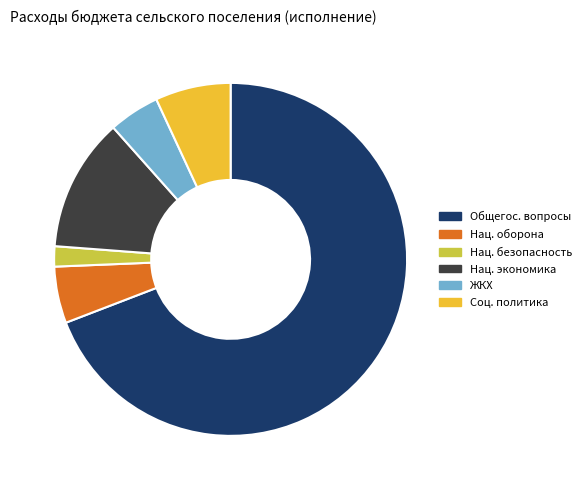

True or false: Соц. политика accounts for 7% of the total.

True